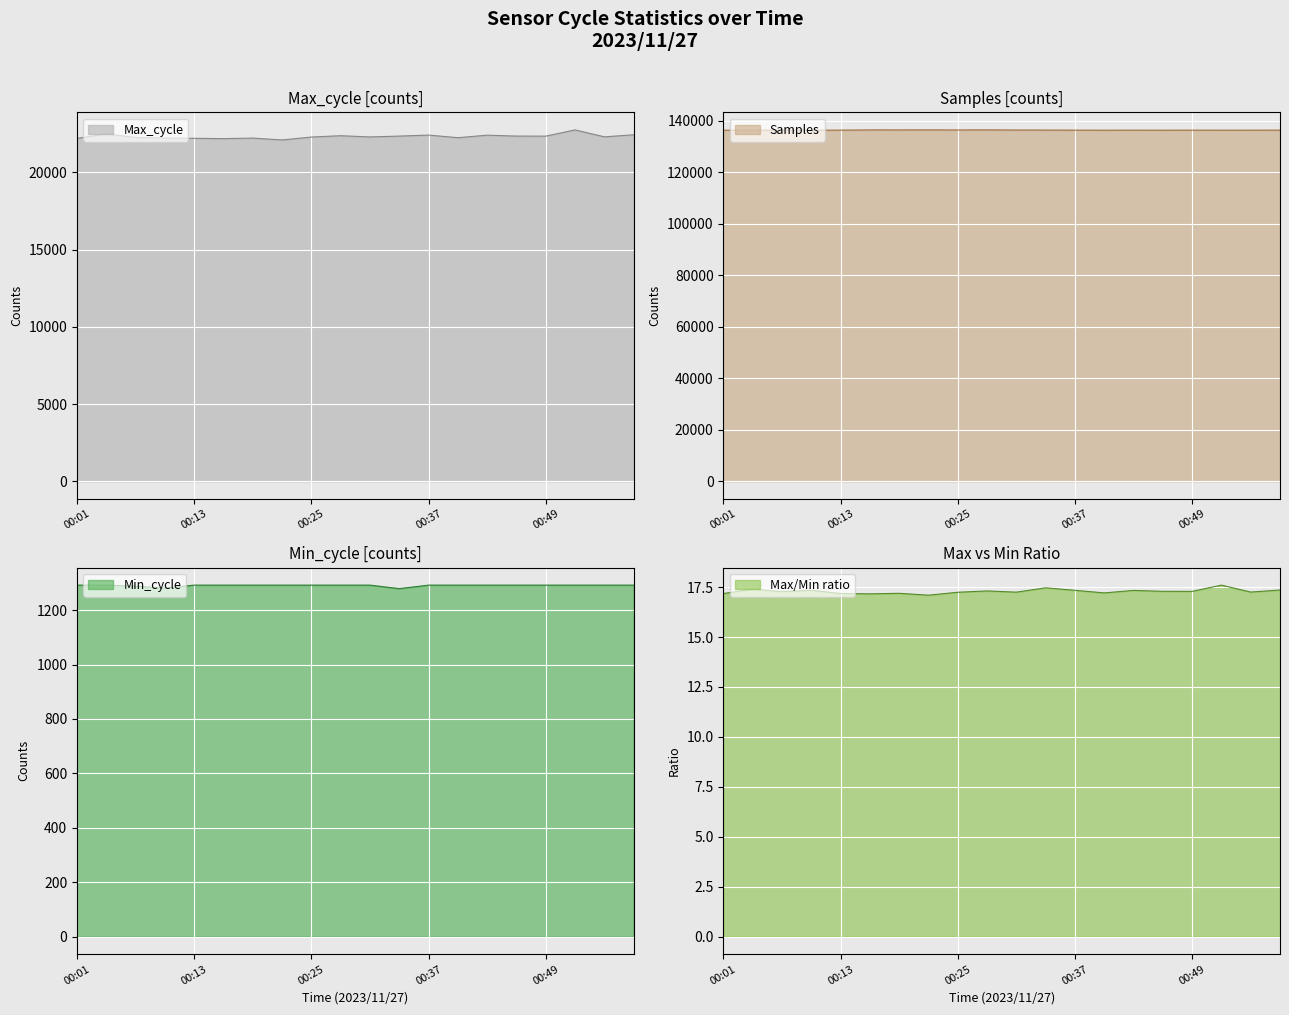

Which has a higher value, 00:31 or 00:37?

00:37